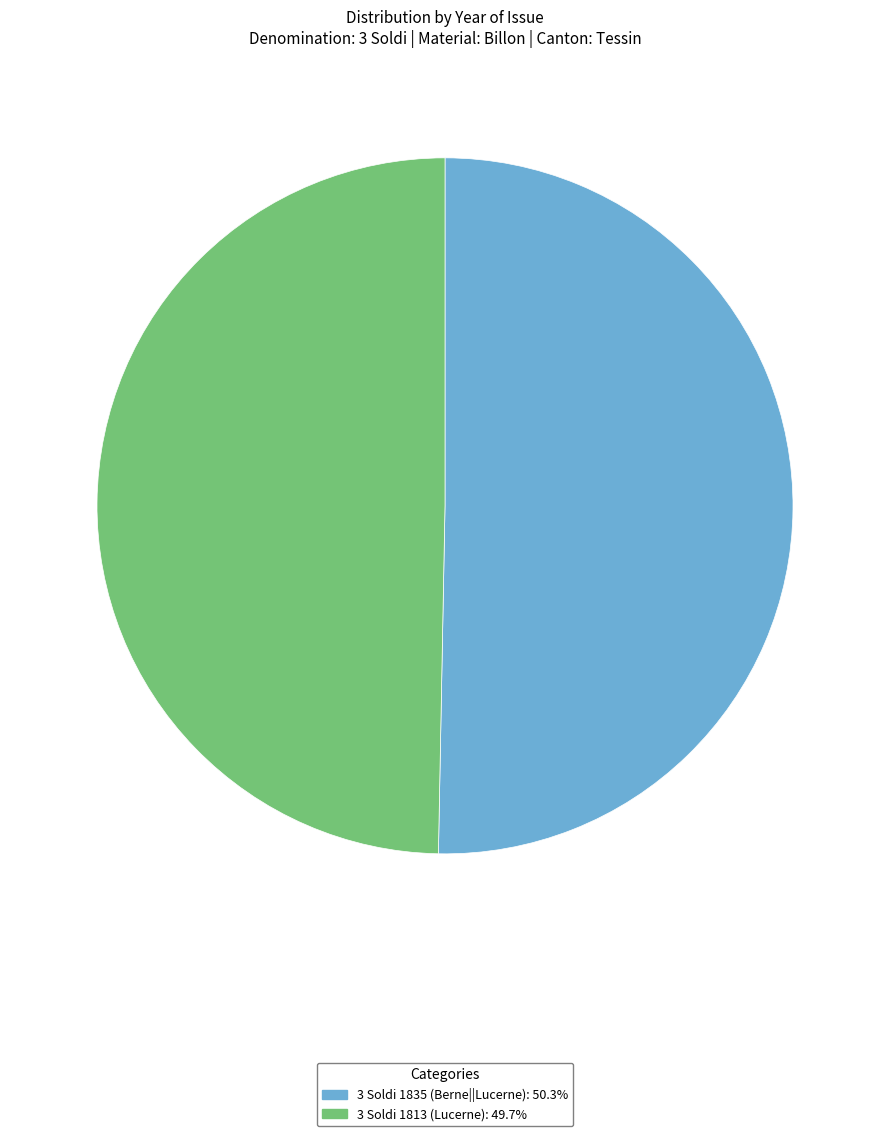

Rank the categories by value from highest to lowest.

3 Soldi 1835 (Berne||Lucerne), 3 Soldi 1813 (Lucerne)